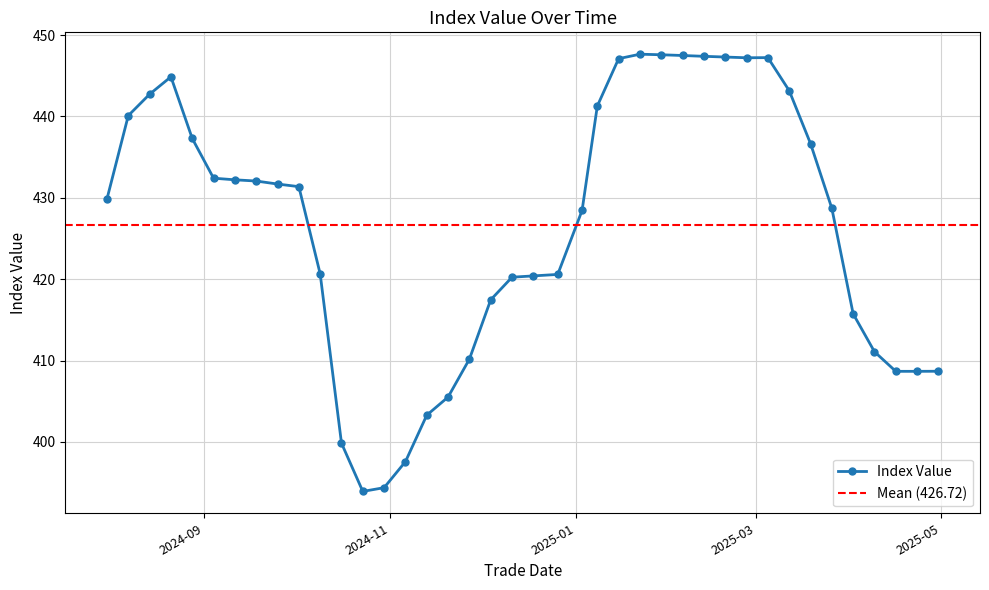

List the labels in order of value, largest first.

2025-01-22, 2025-01-29, 2025-02-05, 2025-02-12, 2025-02-19, 2025-03-05, 2025-02-26, 2025-01-15, 2024-08-21, 2025-03-12, 2024-08-14, 2025-01-08, 2024-08-07, 2024-08-28, 2025-03-19, 2024-09-04, 2024-09-11, 2024-09-18, 2024-09-25, 2024-10-02, 2024-07-31, 2025-03-26, 2025-01-03, 2024-10-09, 2024-12-26, 2024-12-18, 2024-12-11, 2024-12-04, 2025-04-02, 2025-04-09, 2024-11-27, 2025-04-30, 2025-04-23, 2025-04-16, 2024-11-20, 2024-11-13, 2024-10-16, 2024-11-06, 2024-10-30, 2024-10-23